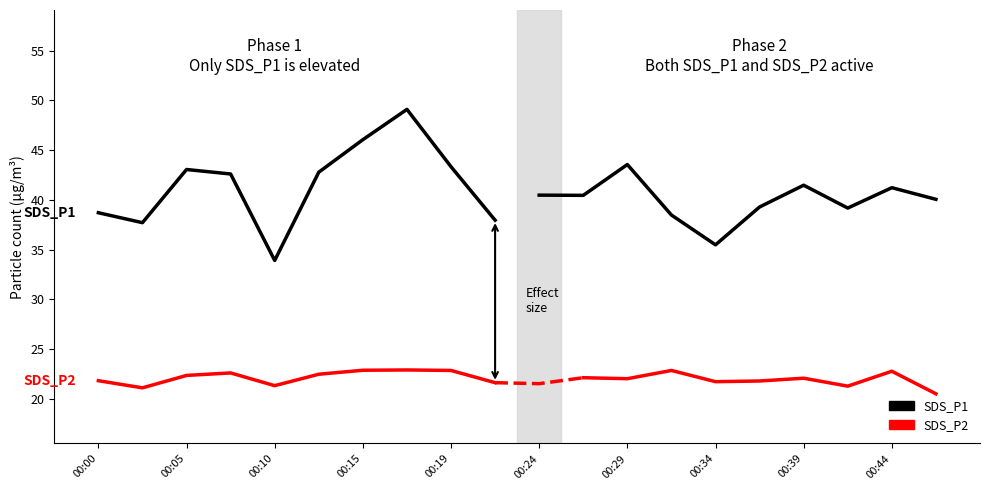

At 00:05, list the series in order from smallest to largest.

SDS_P2, SDS_P1